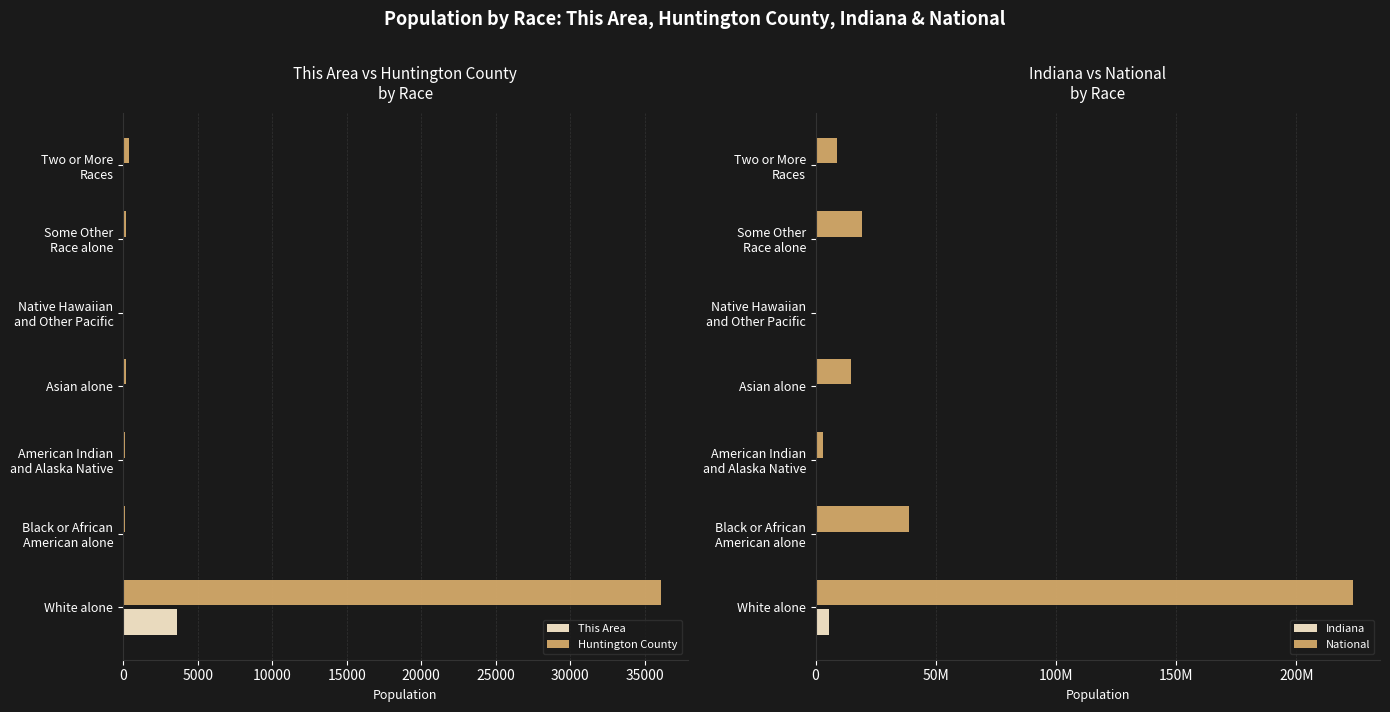

What is the lowest value of the Huntington County series?

8